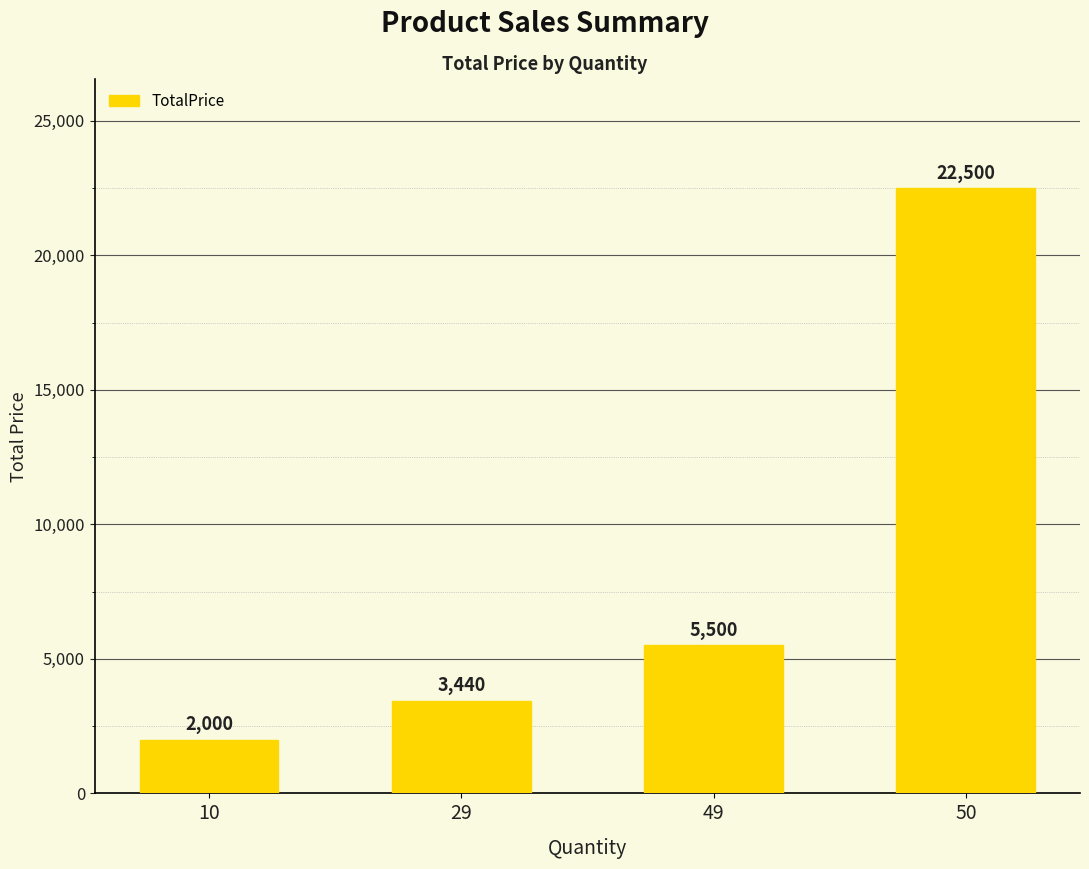

What is the ratio of the value at 49 to the value at 29?

1.6